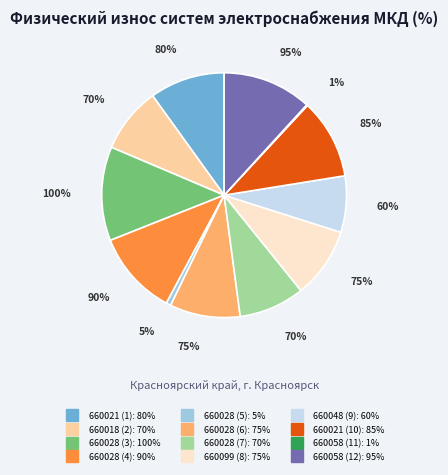

Does 660058 (11) account for over 50% of the chart?

No